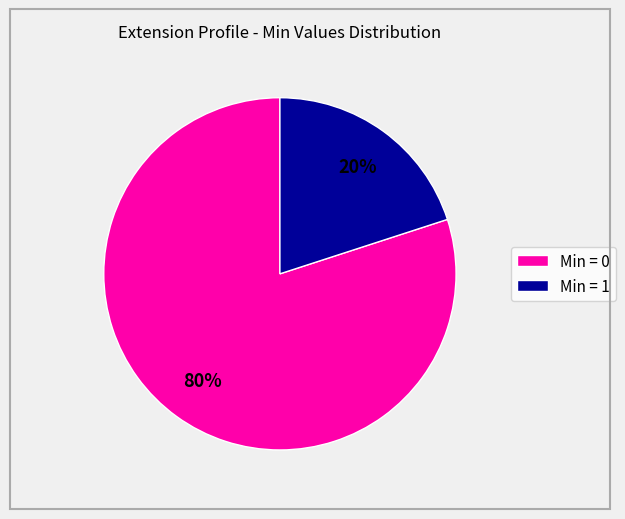

Which category has the smallest portion of the pie?

Min = 1